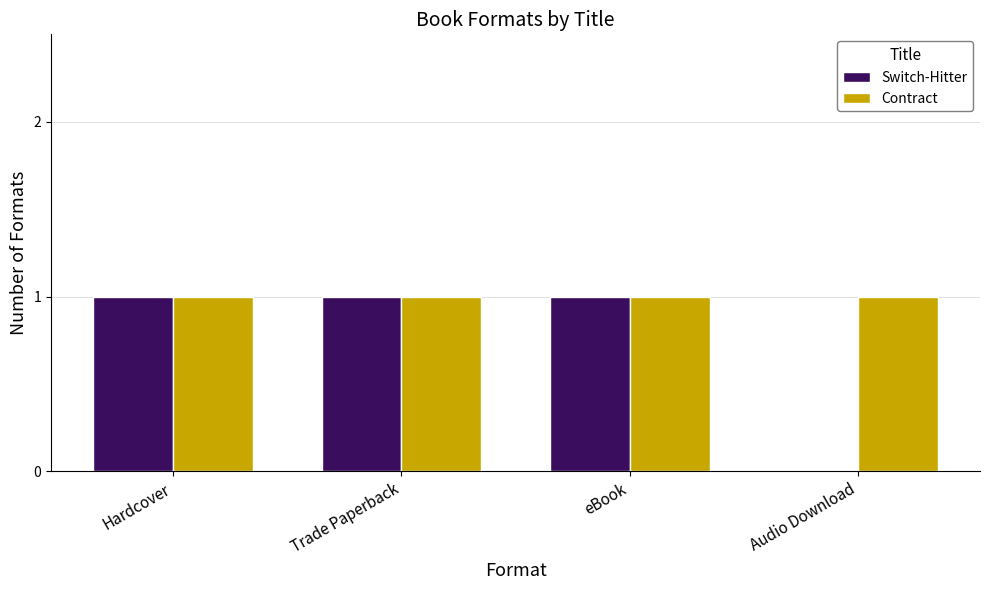

Which series has the largest total across all categories?

Contract